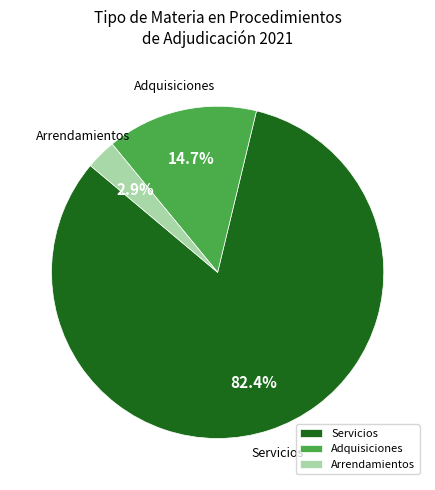

What is the total percentage of Adquisiciones and Servicios?

97.1%